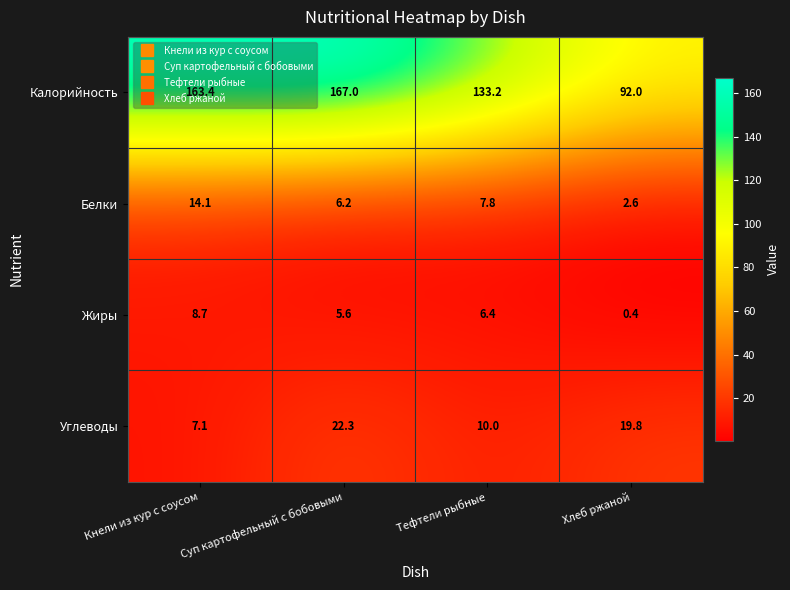

Which series has the largest total across all categories?

Калорийность